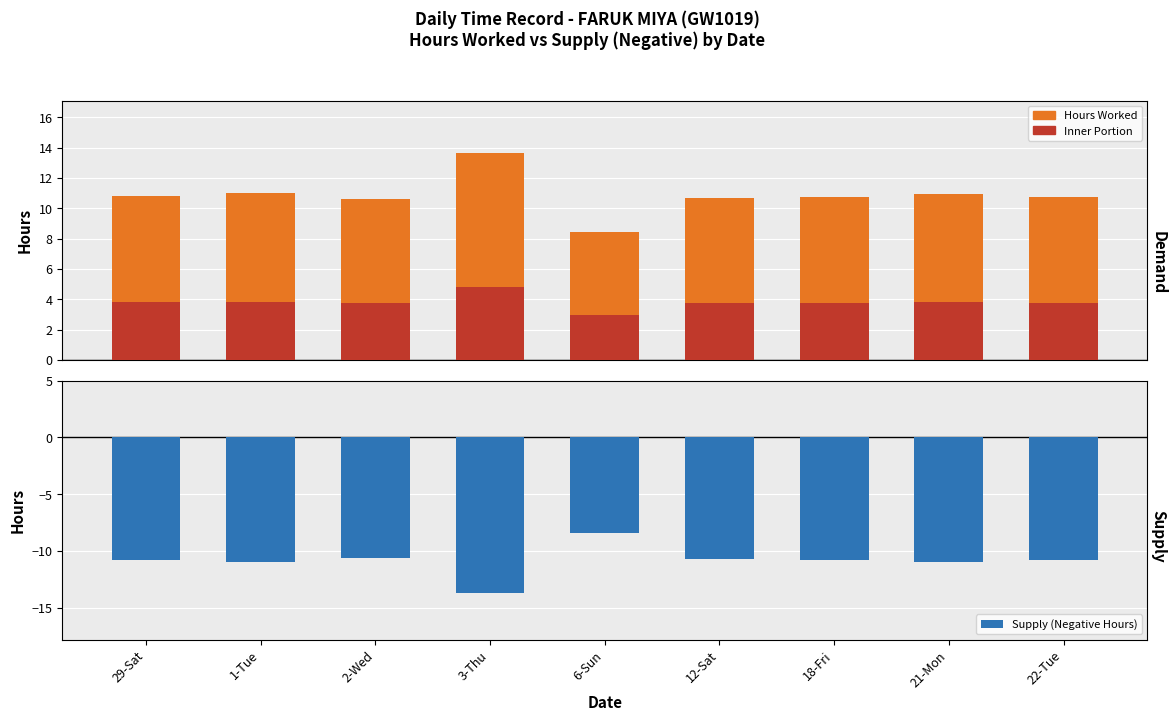

What is the difference between the highest and lowest values at 3-Thu?

27.4